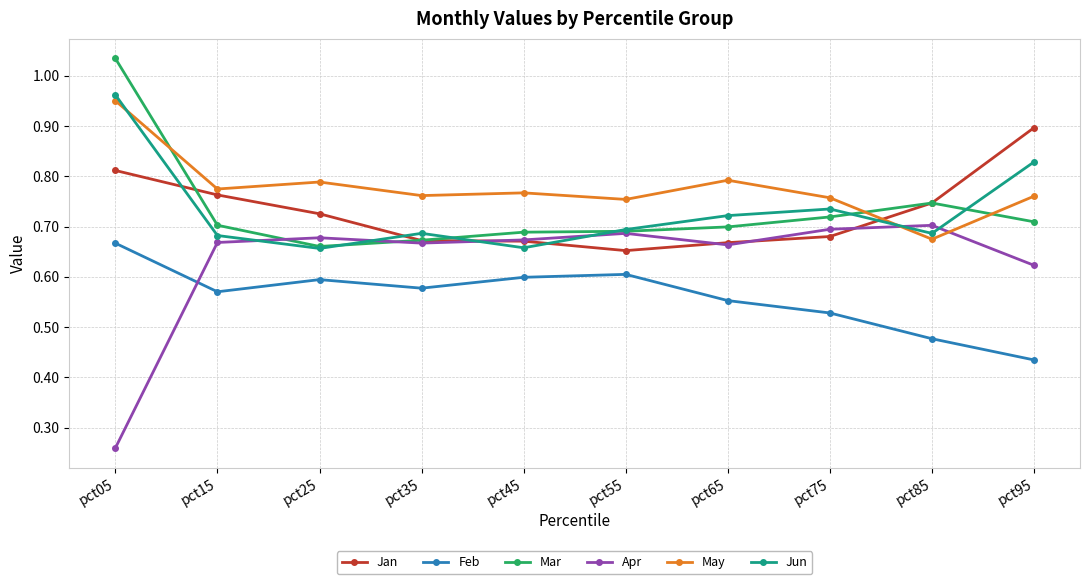

Which series has the largest range (max minus min)?

Apr